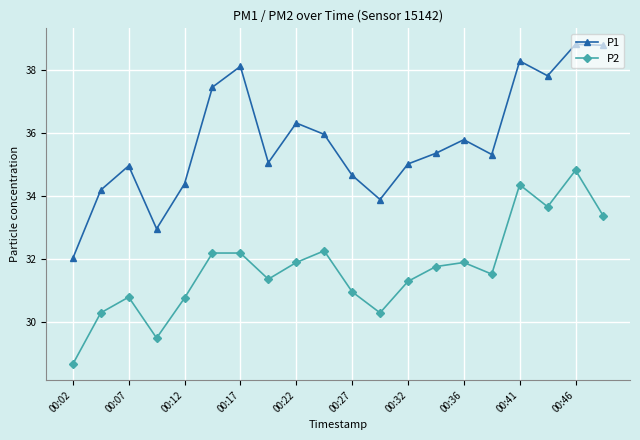

Which series has the largest total across all categories?

P1